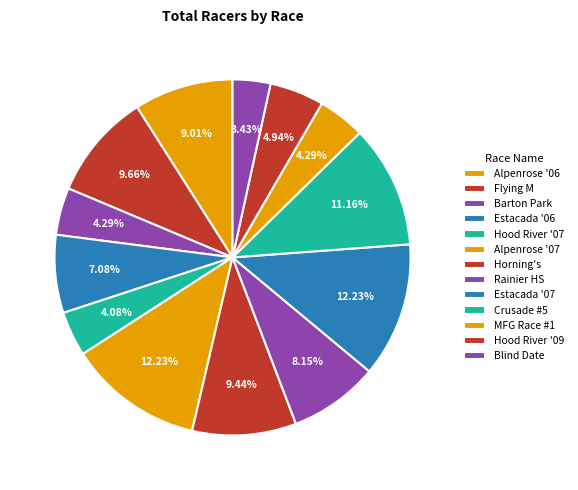

Which slice is the largest?

Cross Crusade - Alpenrose (2007)